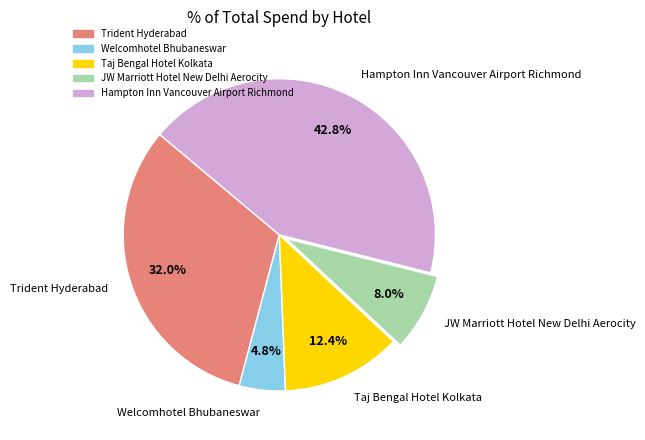

To the nearest percent, what is the difference between the Trident Hyderabad and Welcomhotel Bhubaneswar slice percentages?

27%